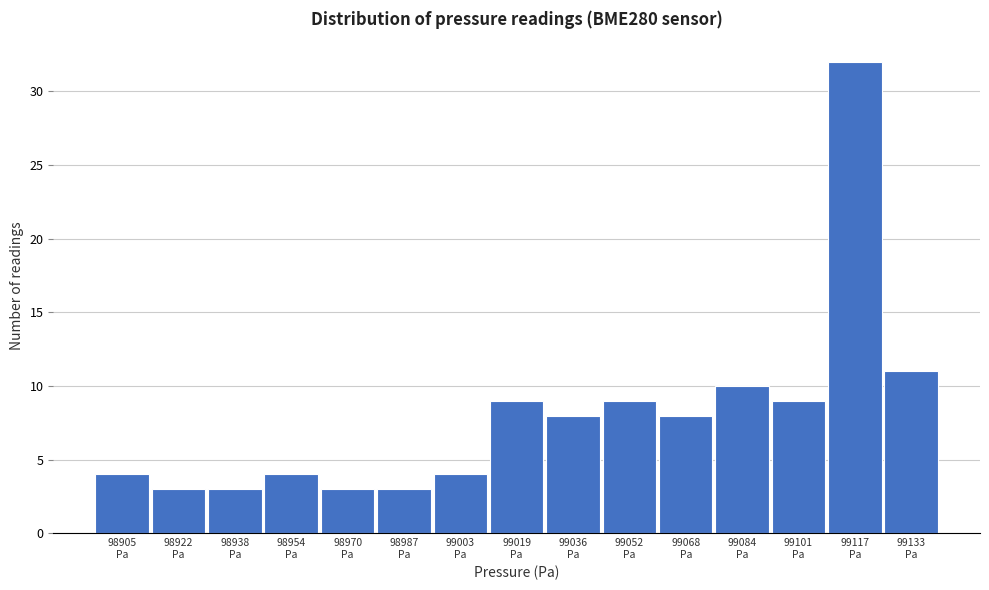

Reading left to right, transcribe all the data shown in this chart.

4	3	3	4	3	3	4	9	8	9	8	10	9	32	11